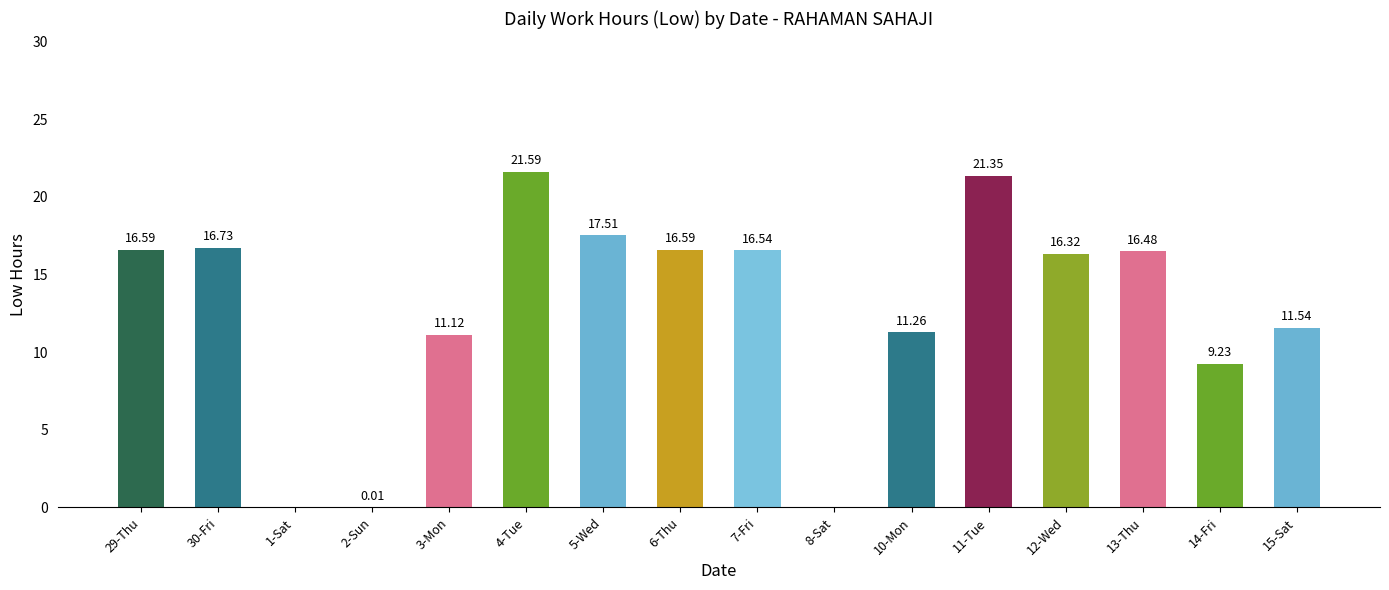

What is the sum of the values at 13-Thu and 10-Mon?

27.7